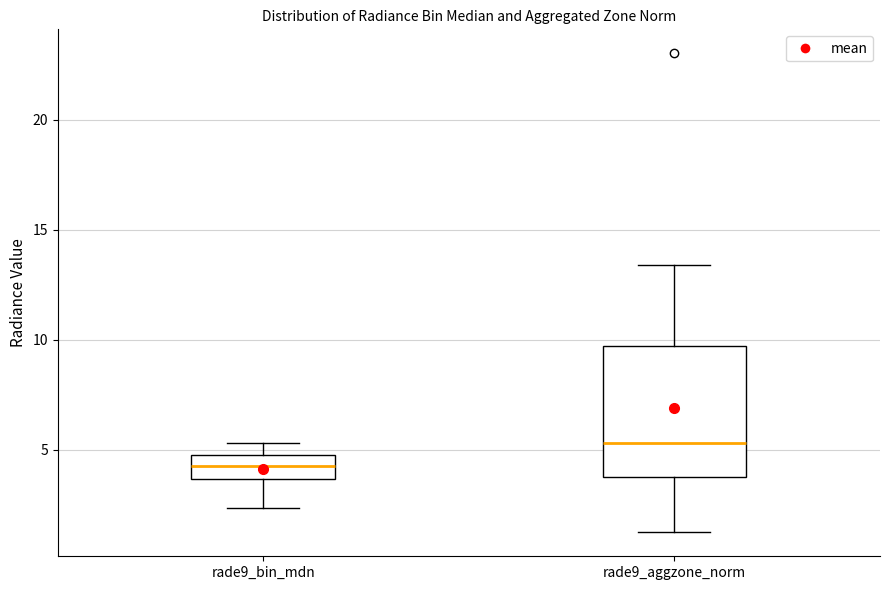

Where is the upper edge of the box for rade9_aggzone_norm on the y-axis? The values are not printed on the chart, so give them approximately, as read against the axis.

9.5